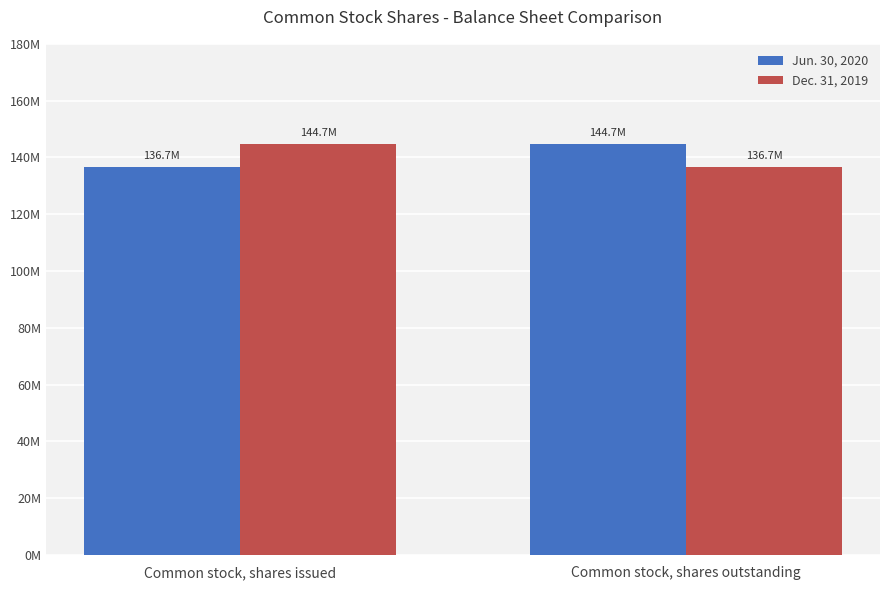

The value of Jun. 30, 2020 at Common stock, shares outstanding is 144725164. True or false?

True